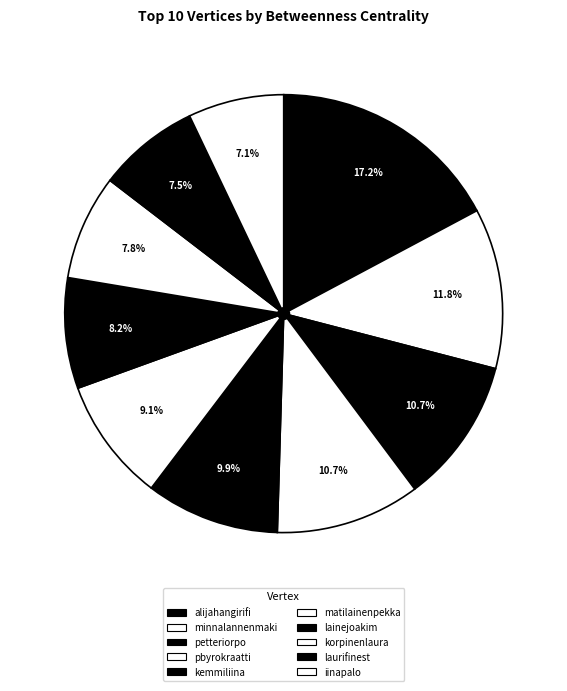

Which category has the biggest portion of the pie?

alijahangirifi